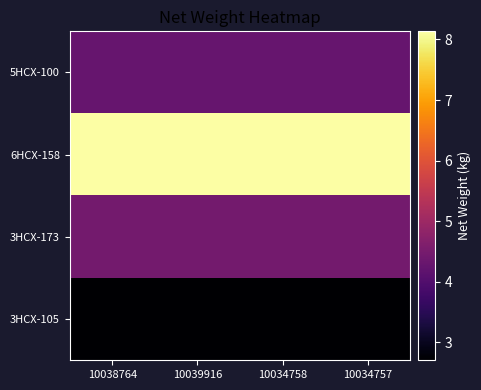

What is the spread (max minus min) of values at 10034758?

5.4